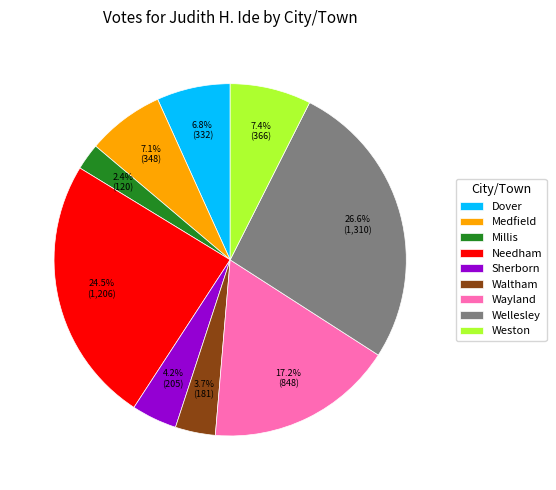

How many segments does this pie chart have?

9